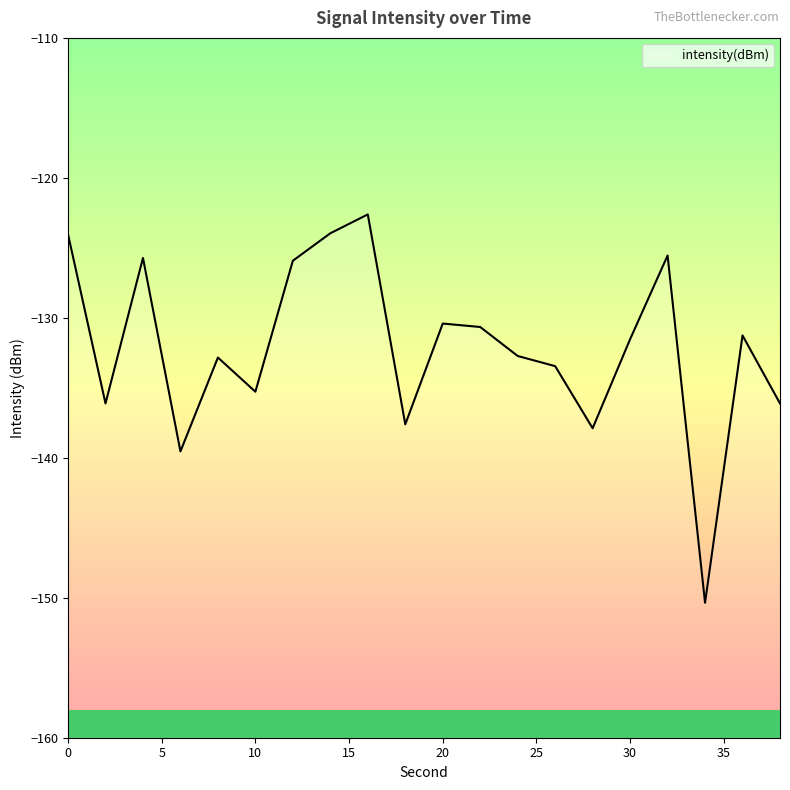

How many lines are shown in the chart?

1